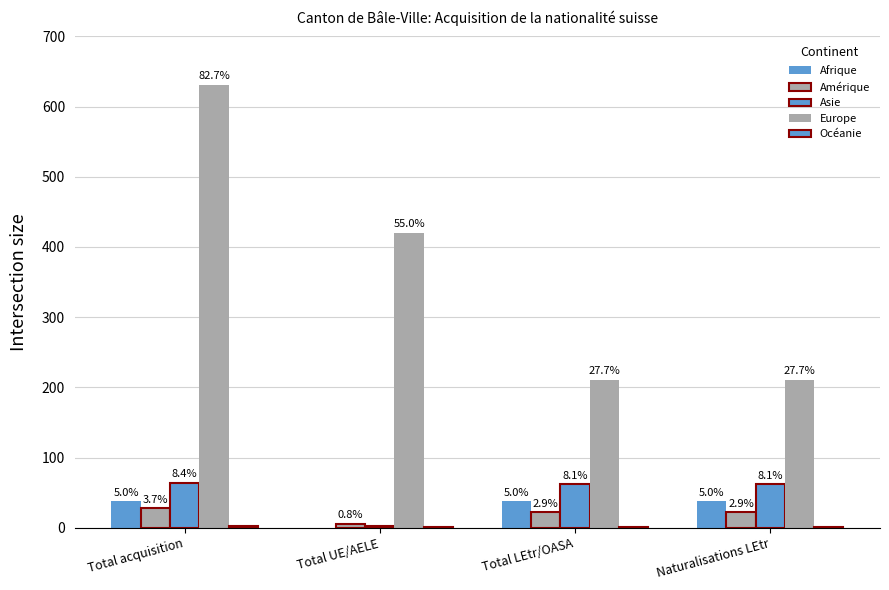

Are the bars horizontal?

No